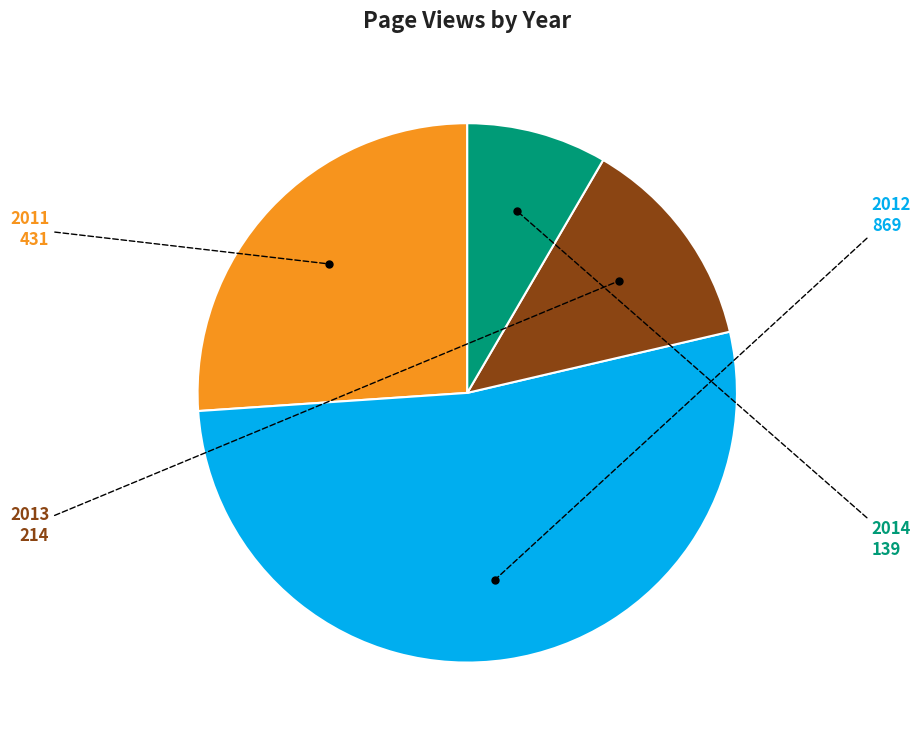

Between 2011 and 2012, which is larger?

2012